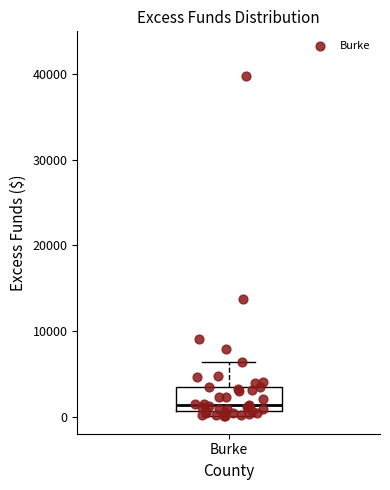

Transcribe this box plot: give where the median line is, the range the box spans, and where the two whiskers end, as read against the y-axis. The values are not printed on the chart, so give them approximately, as read against the axis.

median 1000 (just above the box's lower edge), box 1000 to 3000, whiskers 0 to 6000